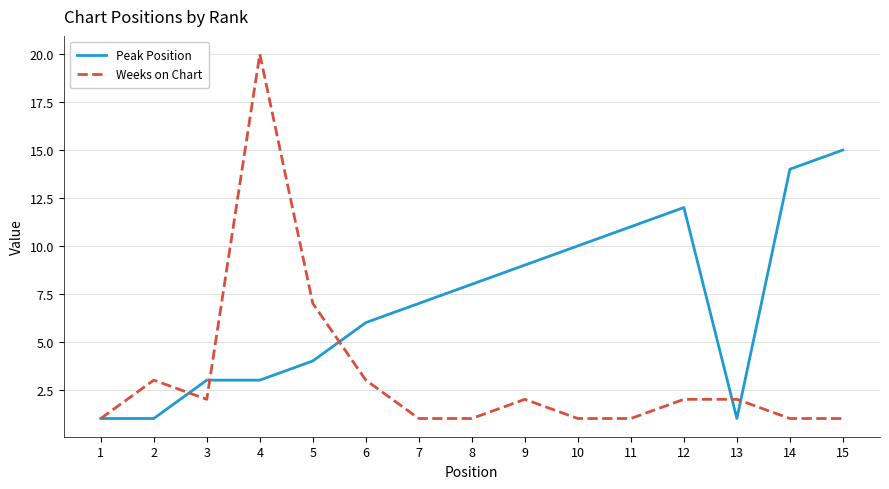

Is it true that Weeks on Chart equals 0 at 1?

False